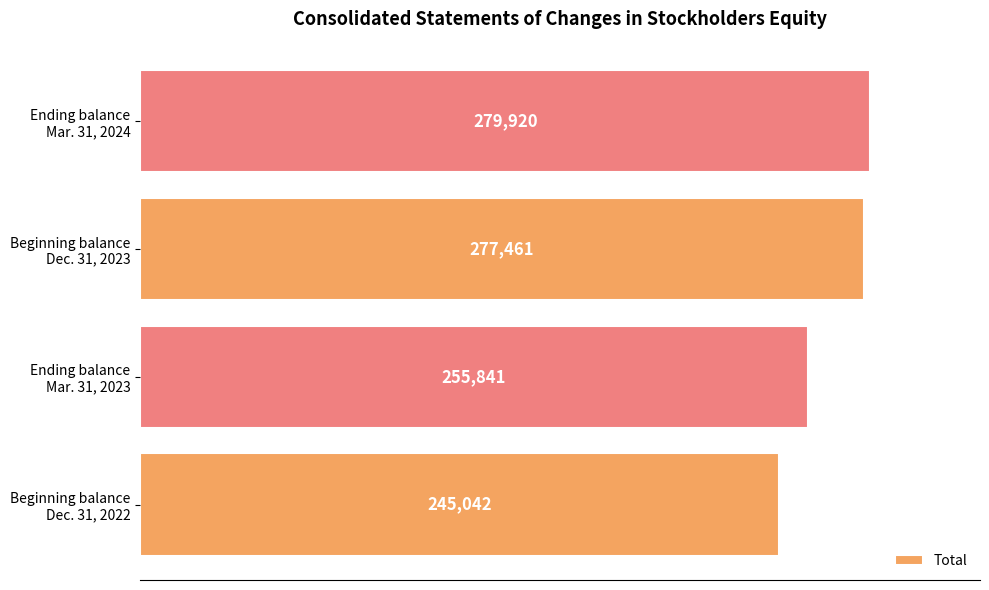

What is the greatest value displayed?

279920